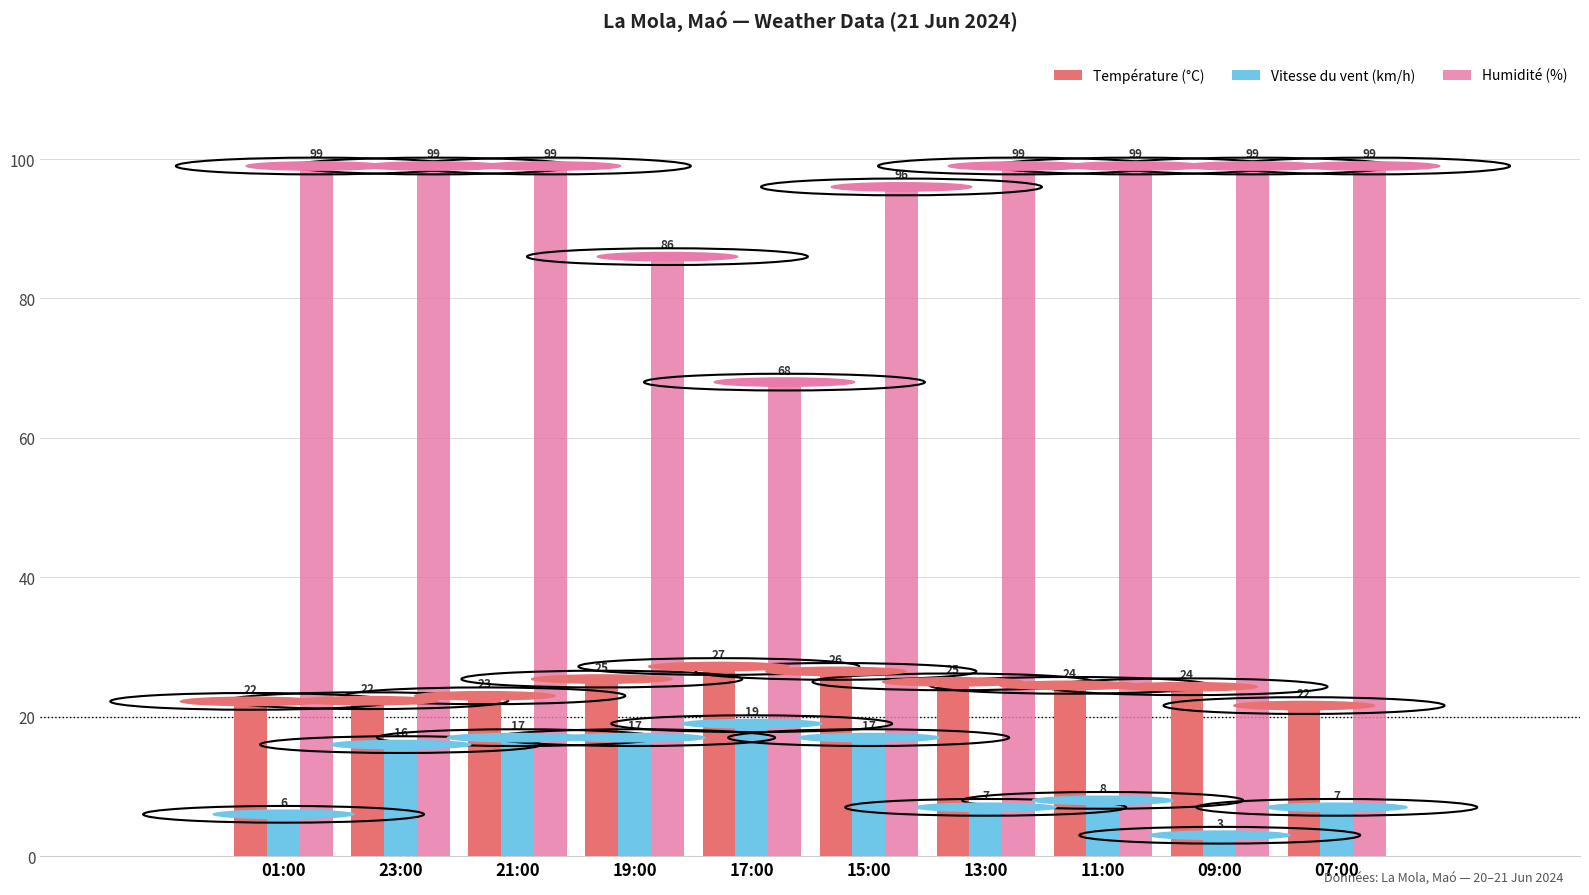

Rank the series by their maximum value, from lowest to highest.

Vitesse du vent (km/h), Température (°C), Humidité (%)